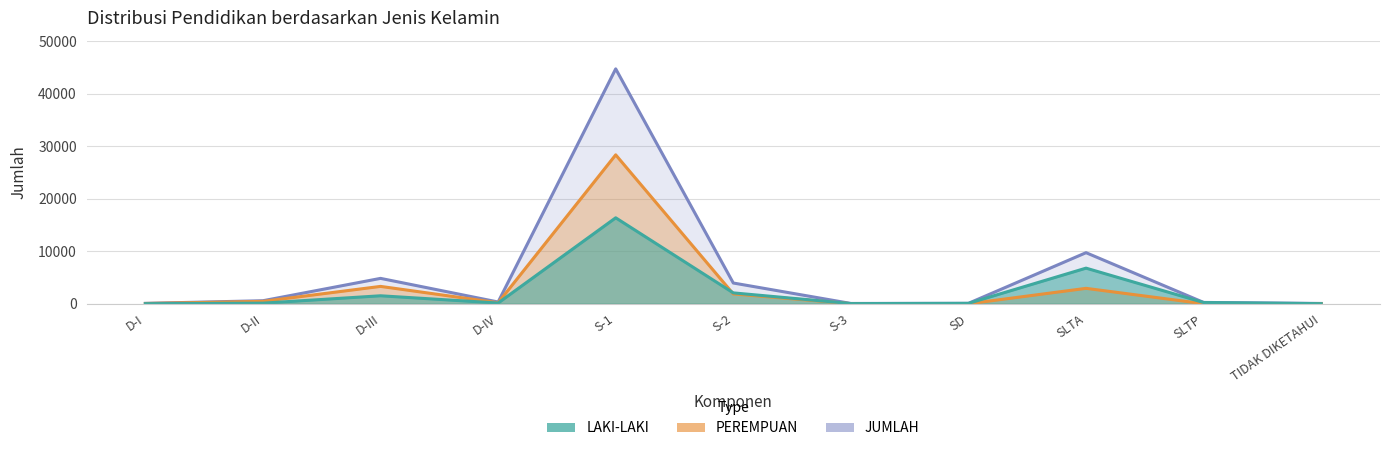

How many intersections are there between PEREMPUAN and LAKI-LAKI?

2